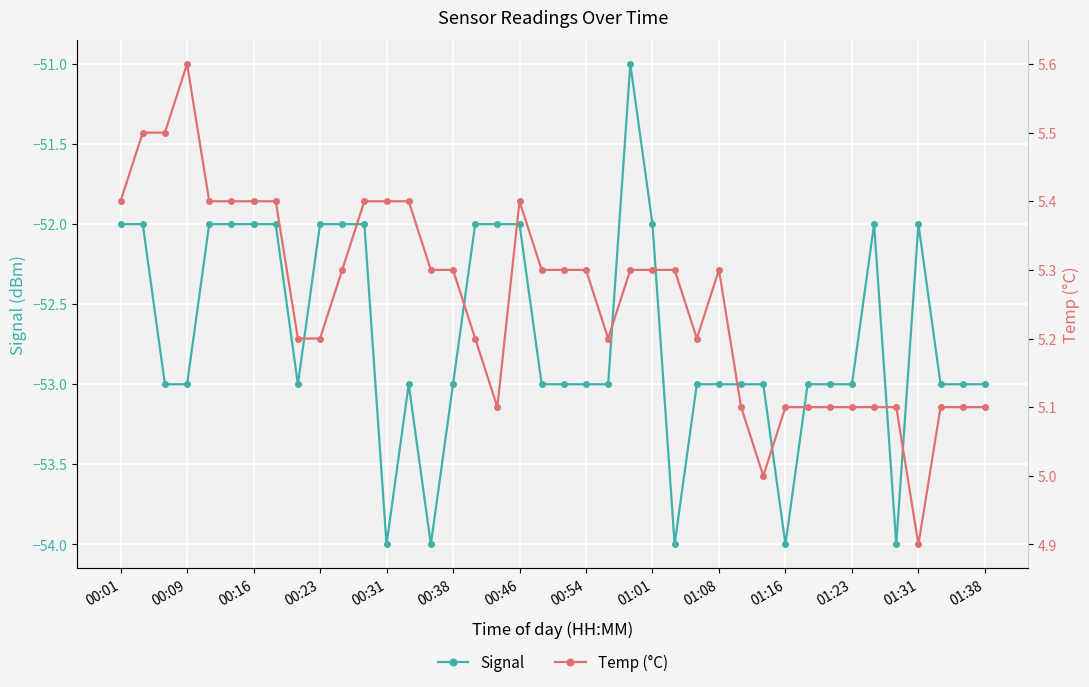

True or false: Signal has more than 2 points higher than both neighbors.

True